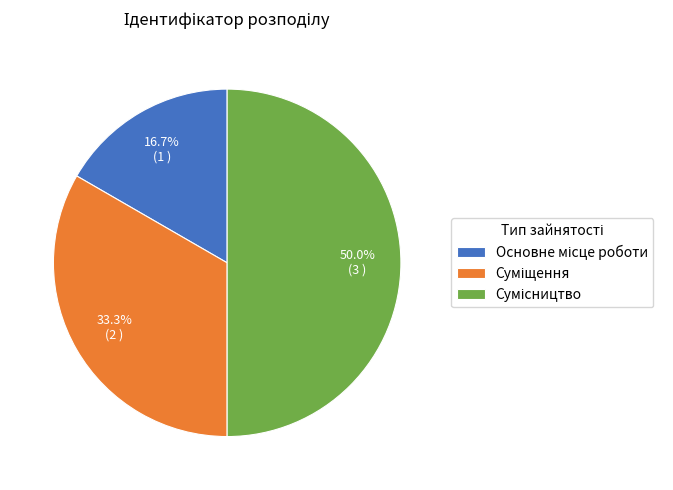

Does any single category account for the majority?

No